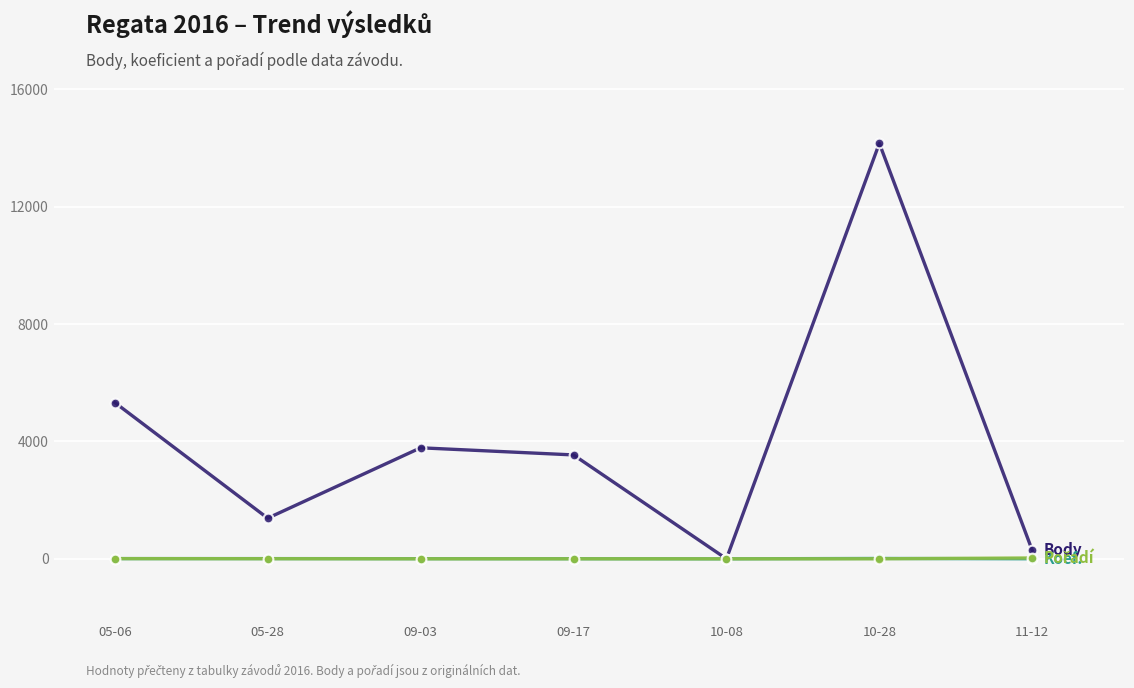

At which category is the sum across all series the highest?

10-28